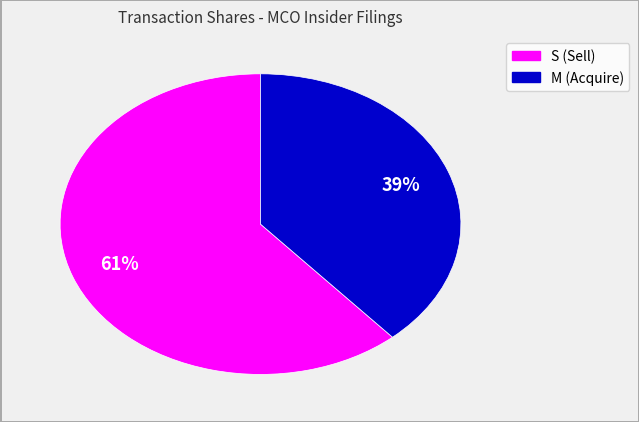

How many slices are in this pie chart?

2